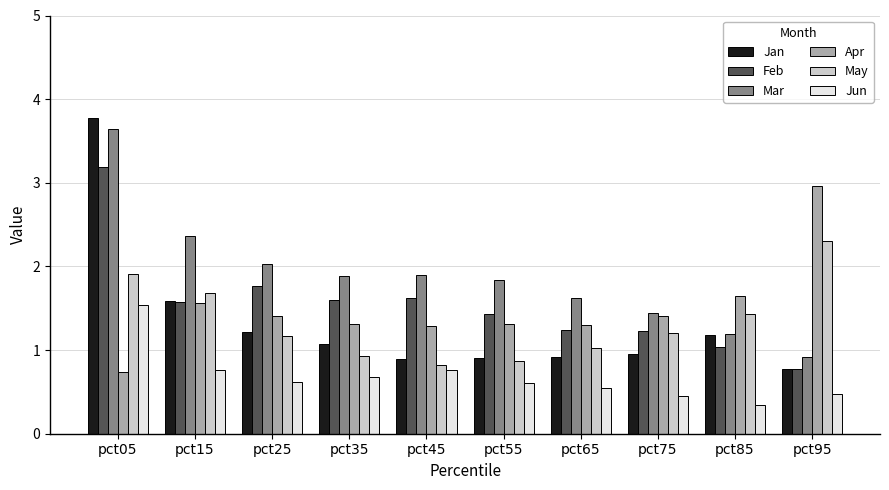

What is the sum of the Apr values at pct05 and pct35?

2.0